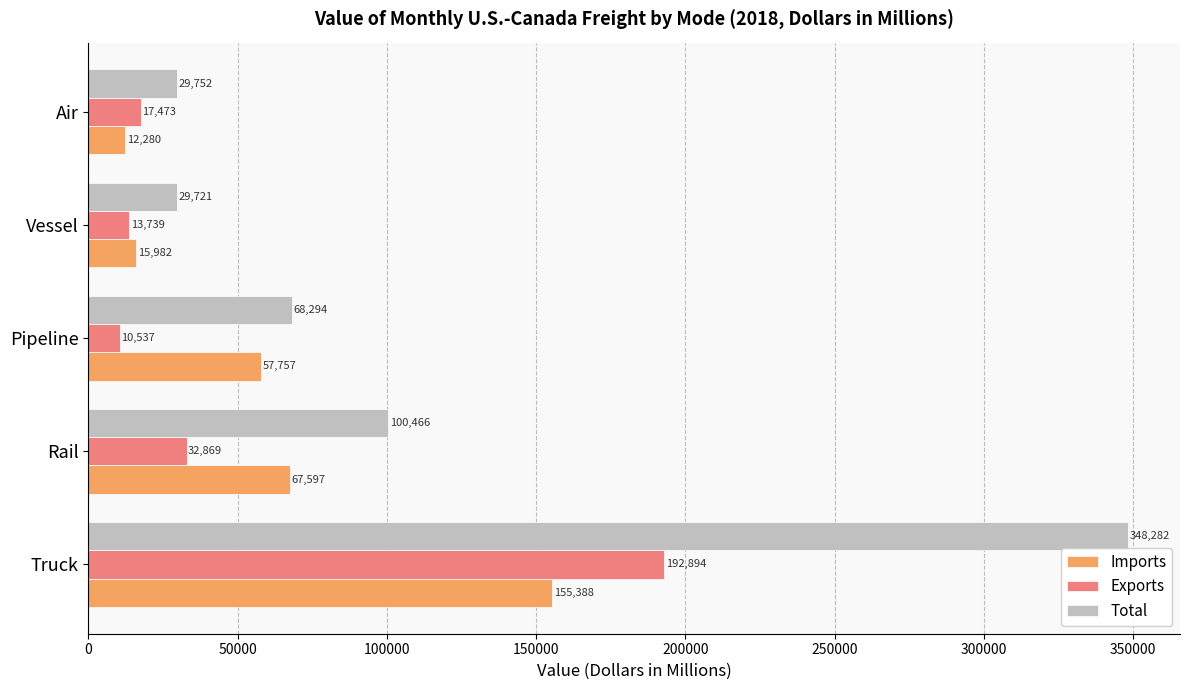

Count the number of data series in this chart.

3